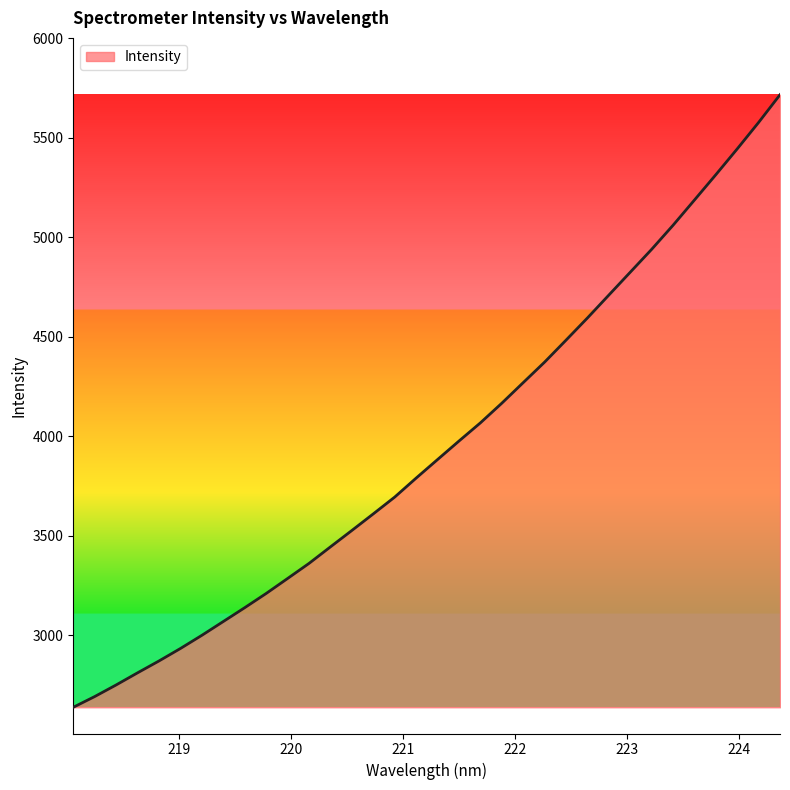

What is the maximum value shown in the chart?

5715.8